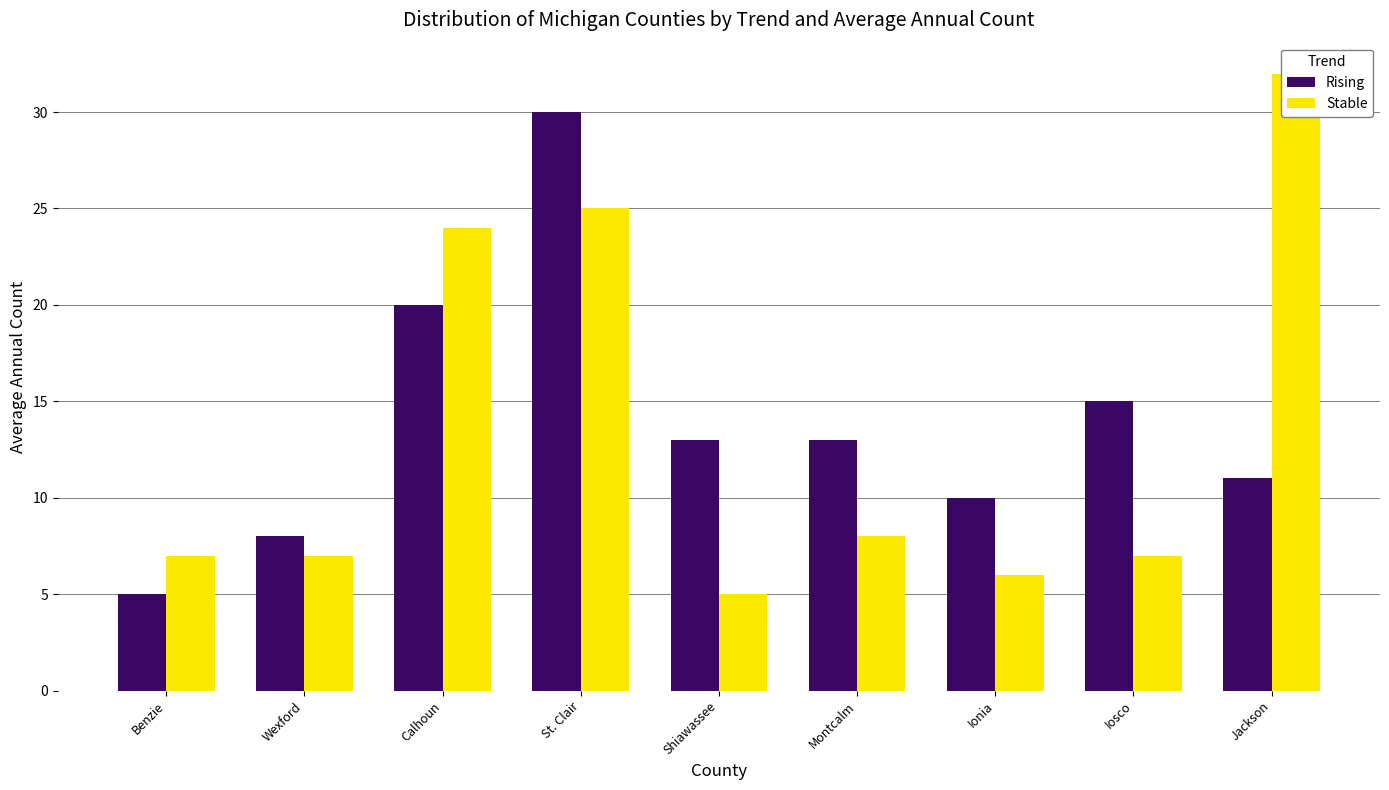

What position from the left is Benzie?

1